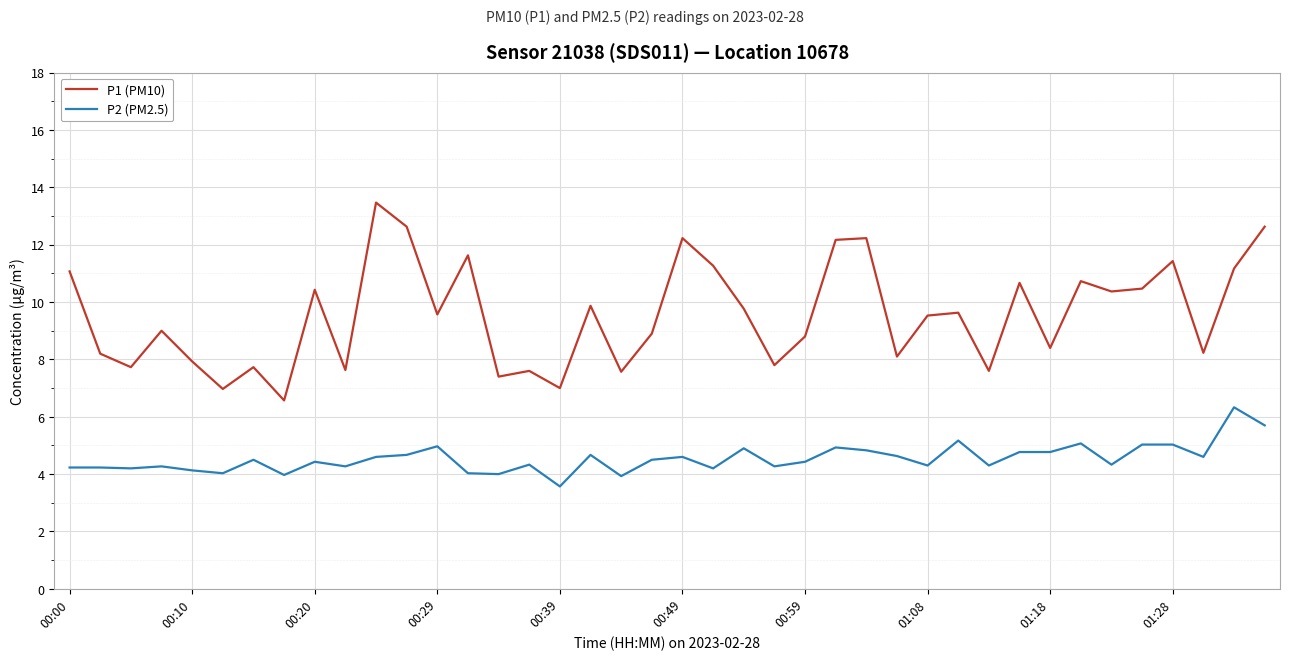

Rank the series by their maximum value, from lowest to highest.

P2 (PM2.5), P1 (PM10)